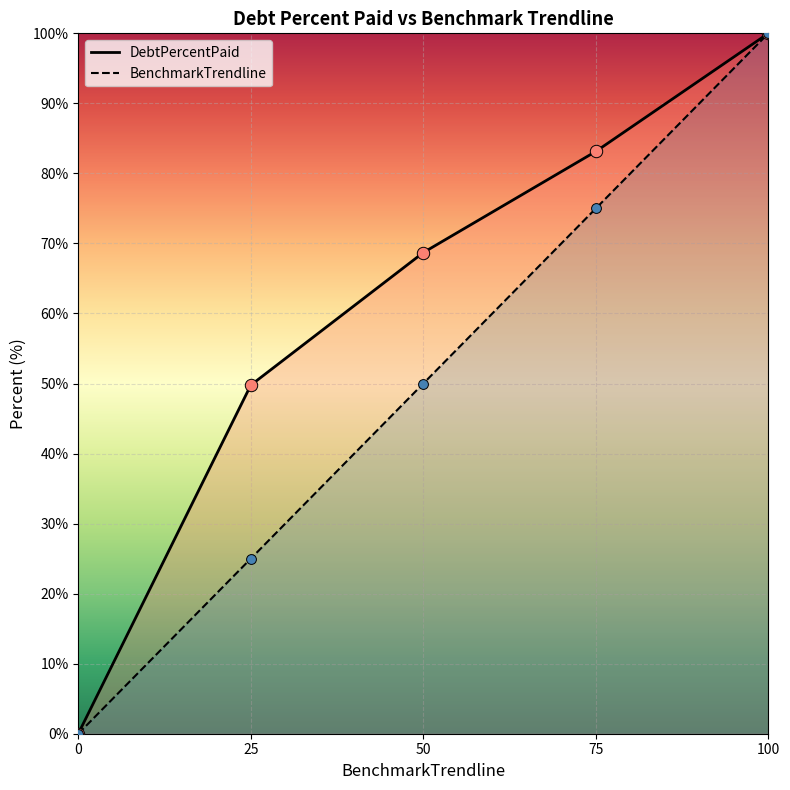

Which series contains the lowest Y value?

DebtPercentPaid